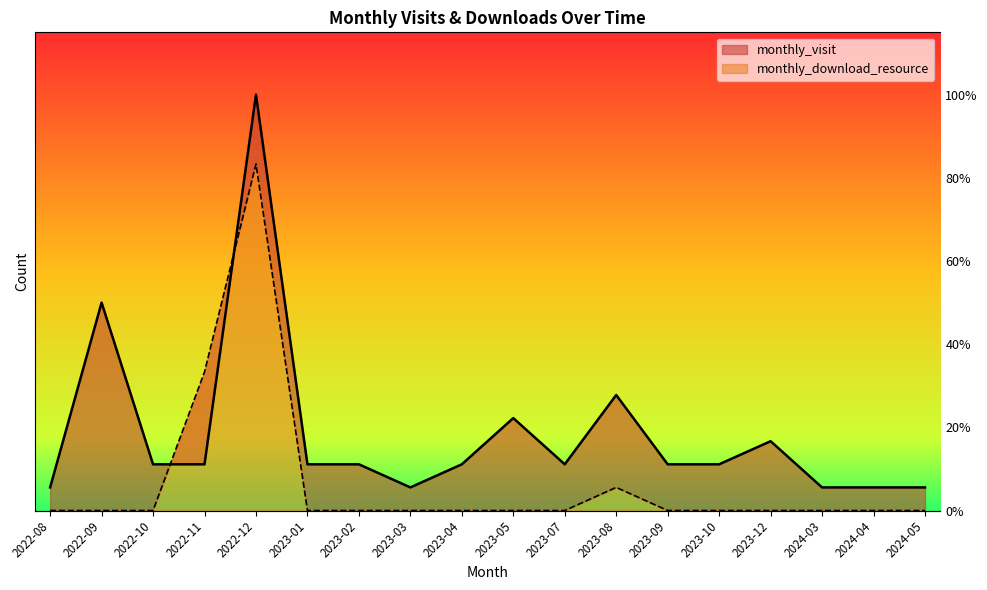

Is it true that monthly_download_resource equals 0 at 2023-12?

True